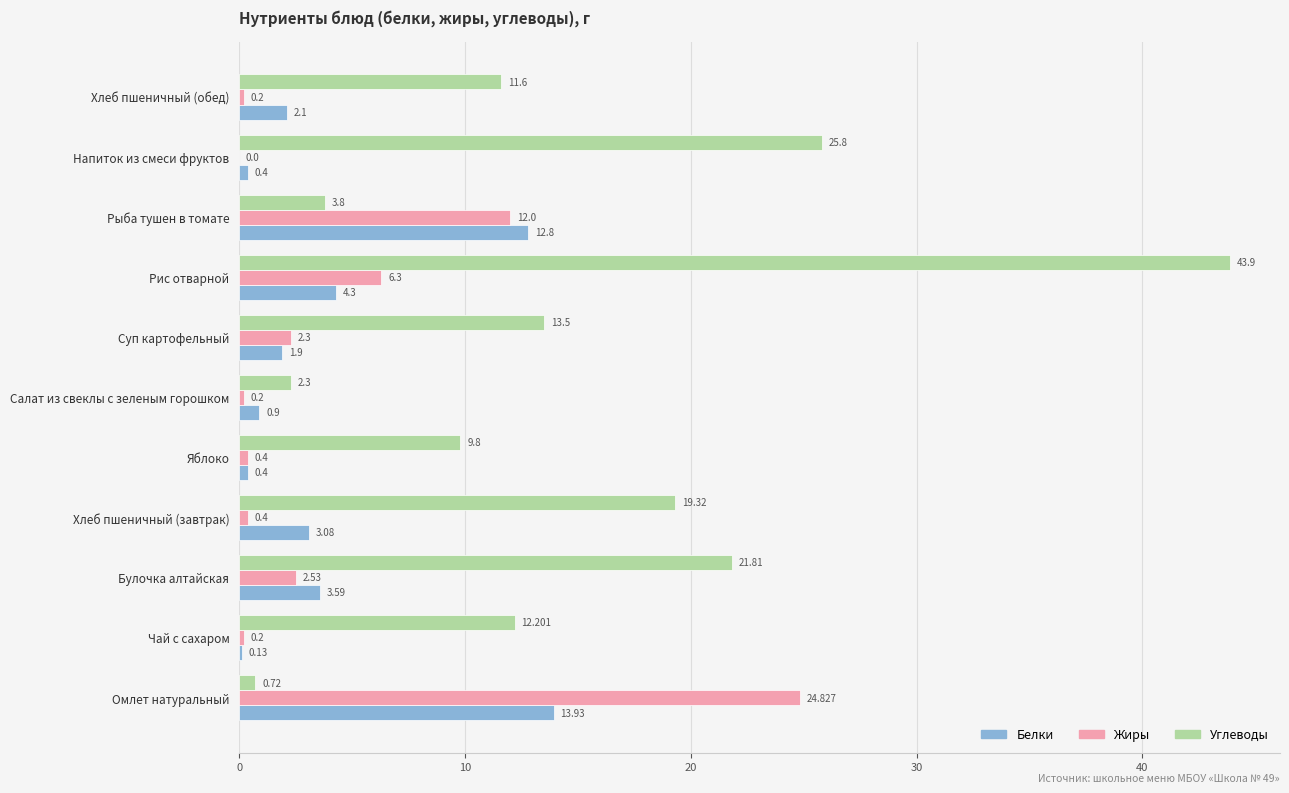

Between Хлеб пшеничный (завтрак) and Рыба тушен в томате, which series saw the biggest shift?

Углеводы